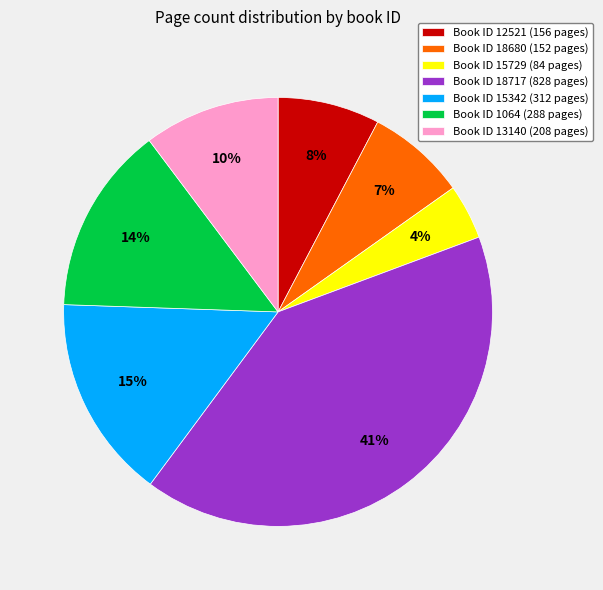

Is there a majority slice in this chart?

No